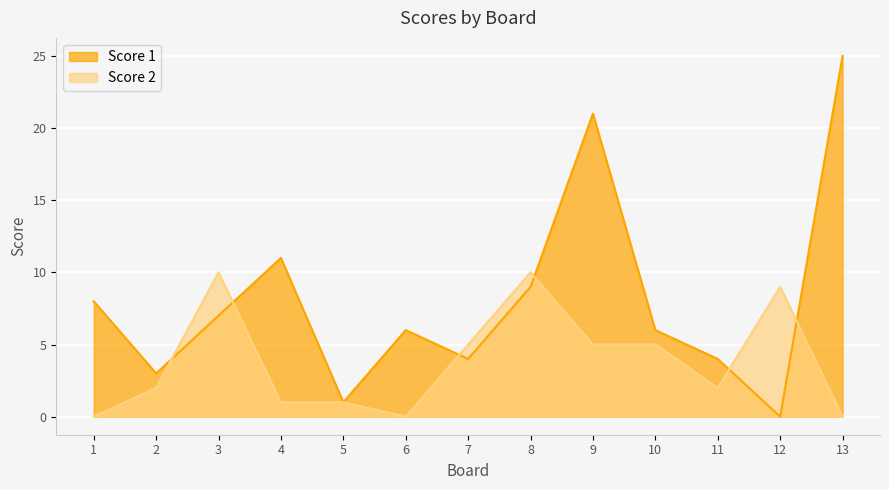

At which label is Score 1 closest to 12?

4